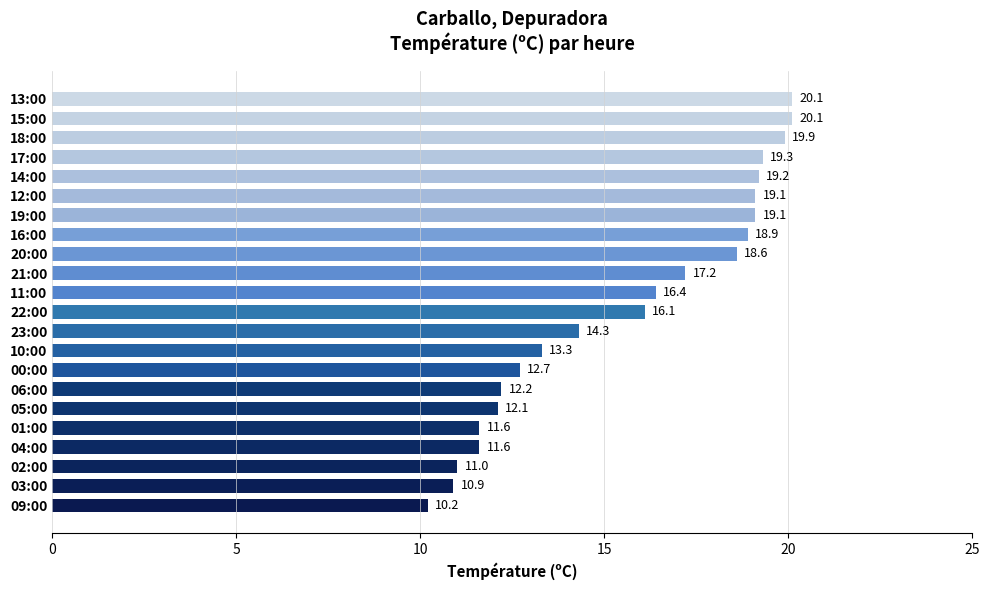

Which has a higher value, 15:00 or 21:00?

15:00